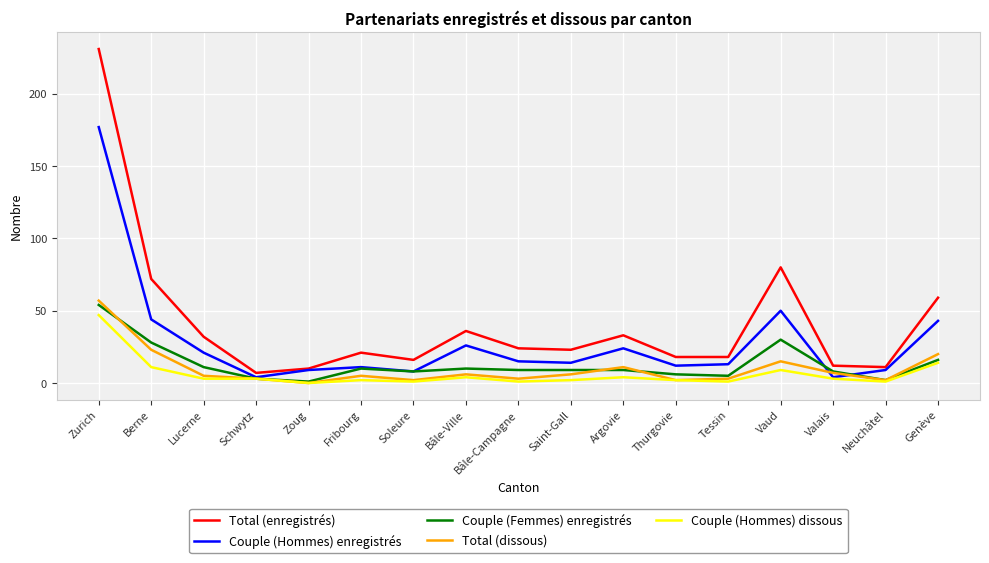

What position from the right is Tessin?

5